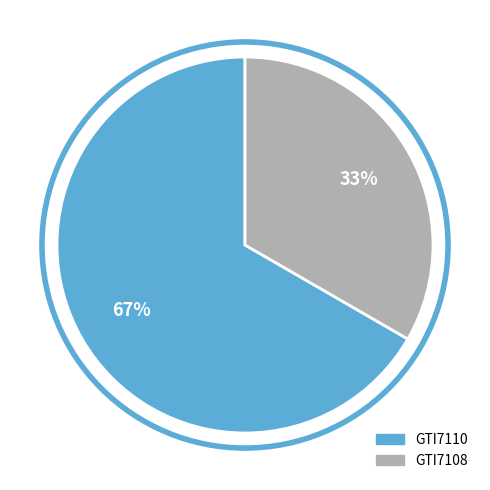

Rank the categories by value from highest to lowest.

GTI7110, GTI7108